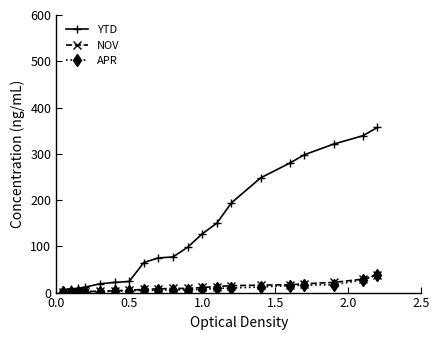

Which series has the largest range (max minus min)?

YTD